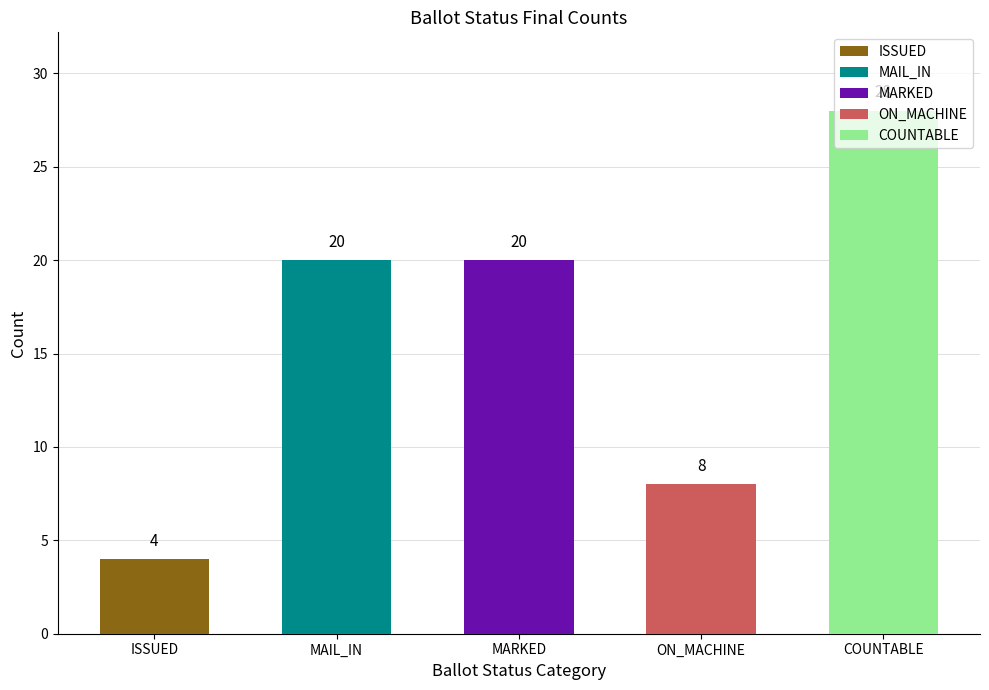

What is the change in value from ISSUED to MARKED?

+16